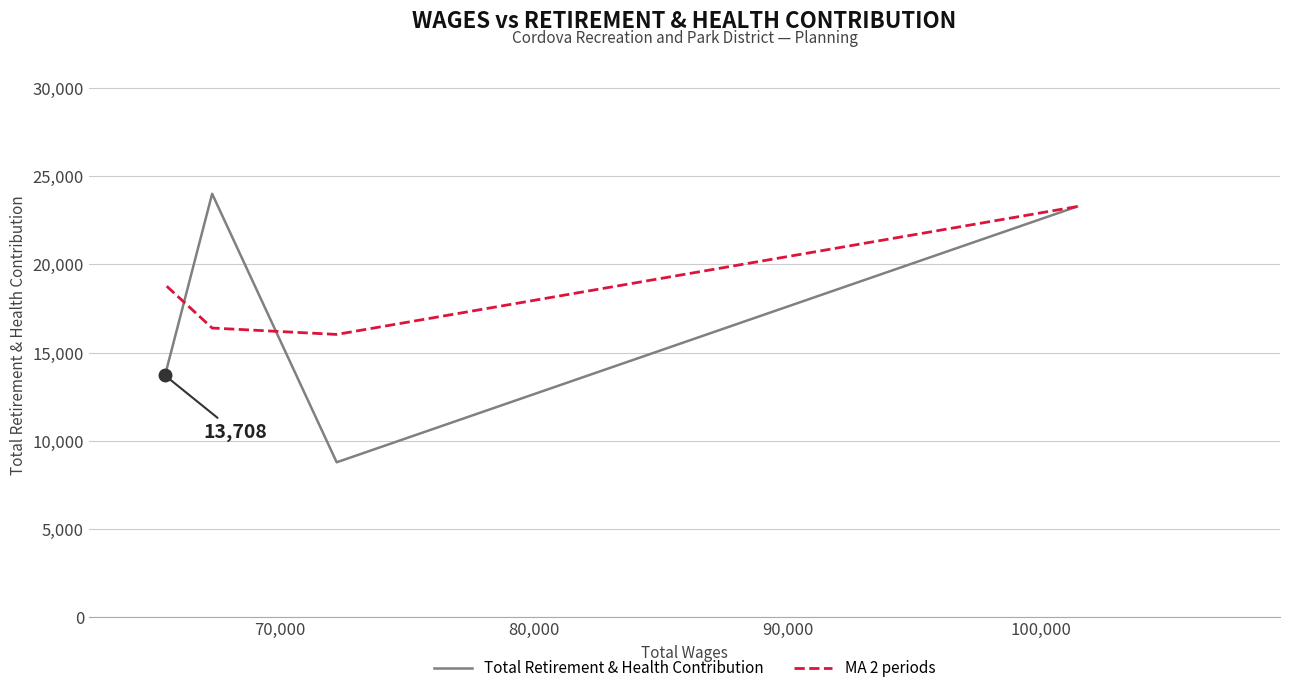

What is the average value of the MA 2 periods series?

18642.9